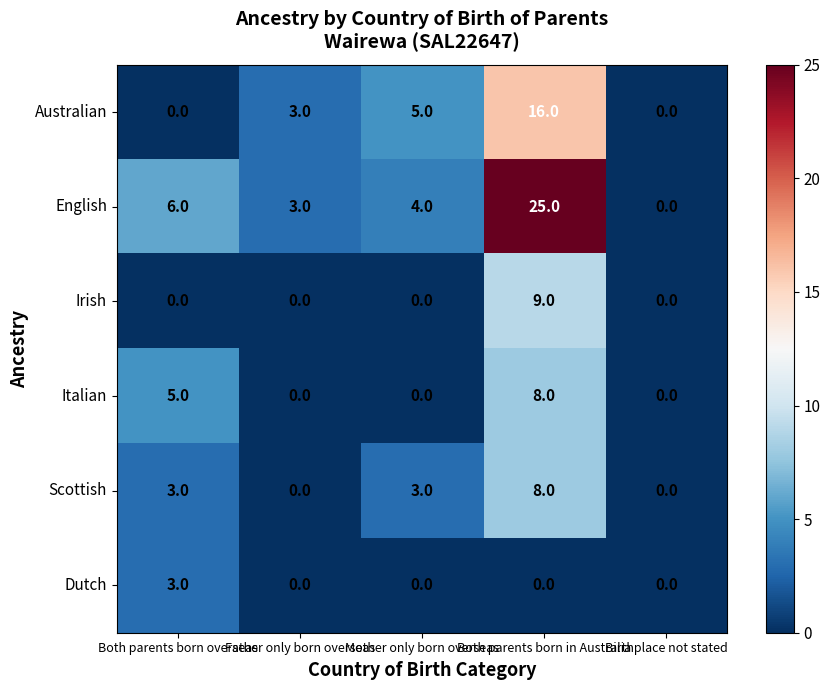

At how many categories does at least one series exceed 15?

1